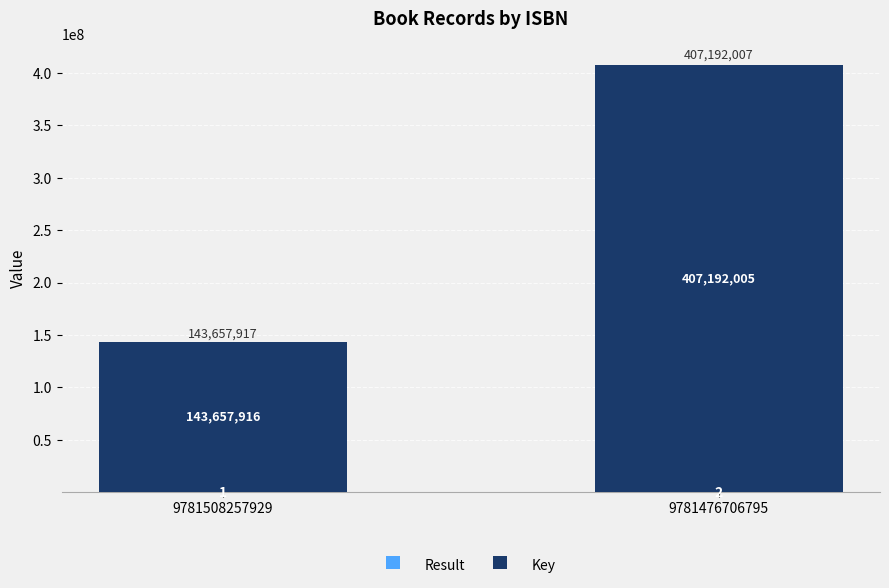

What is the total value across all series at 9781476706795?

407192007